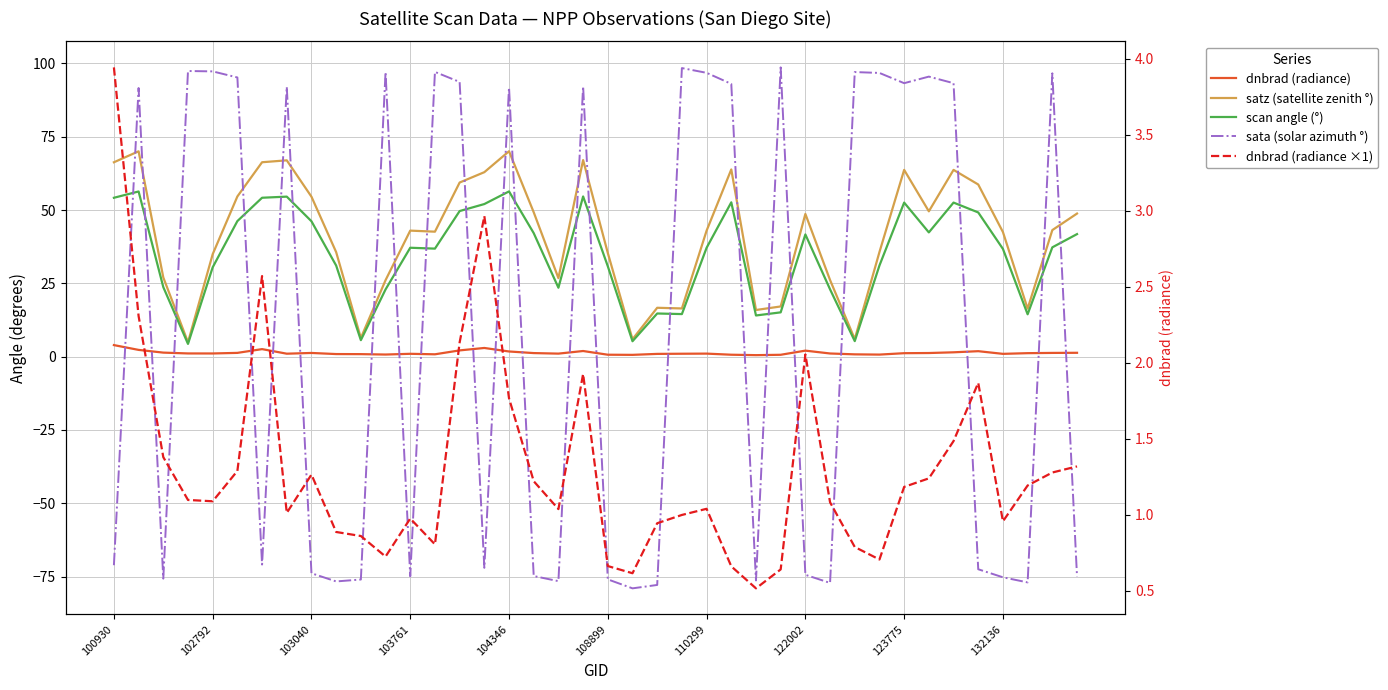

What is the average value of the scan angle (°) series?

34.9